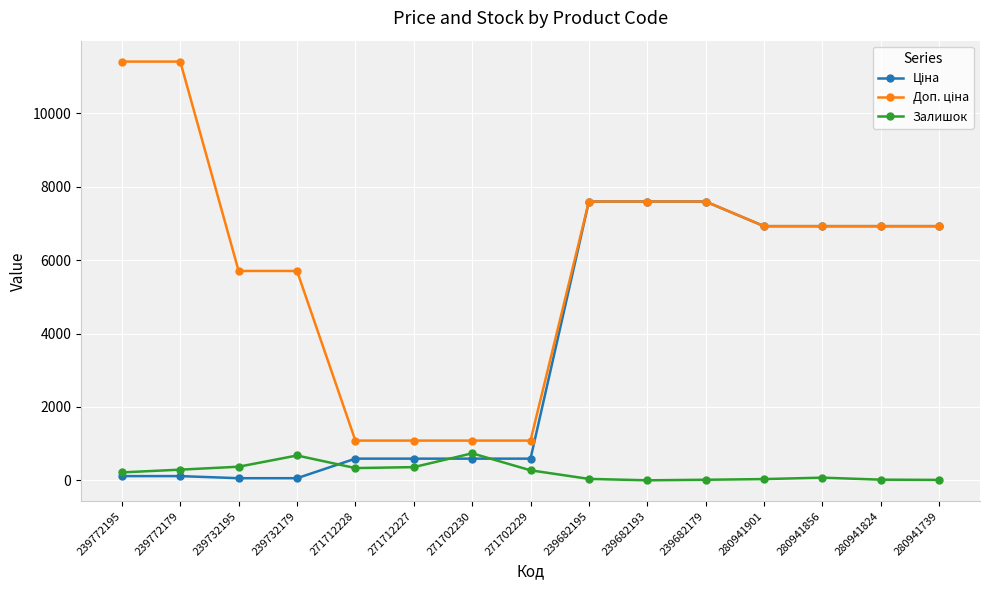

Is it true that Залишок equals 38.0 at 239682195?

True